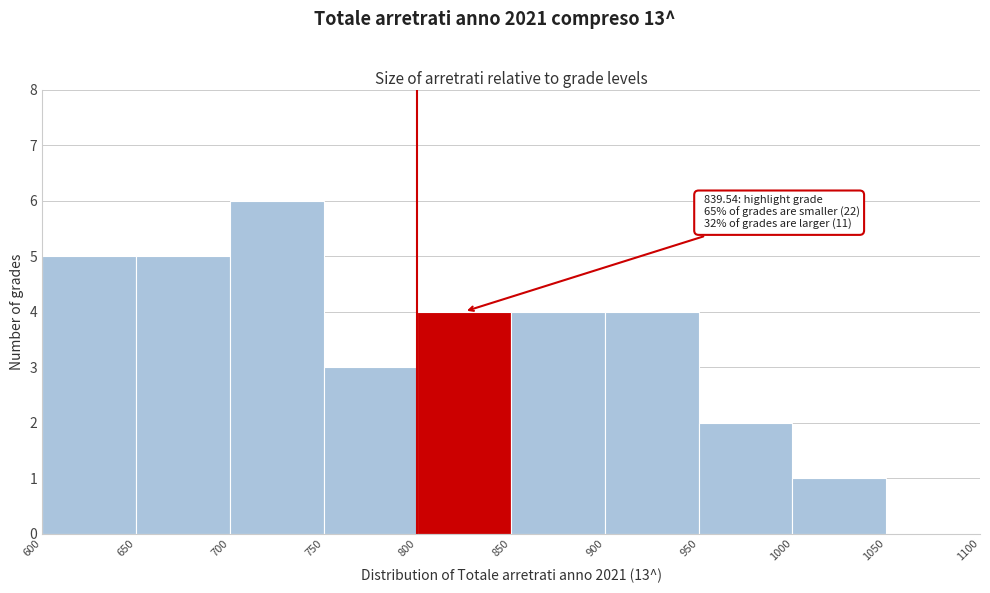

Which range on the x-axis has the tallest bar?

700 to 750